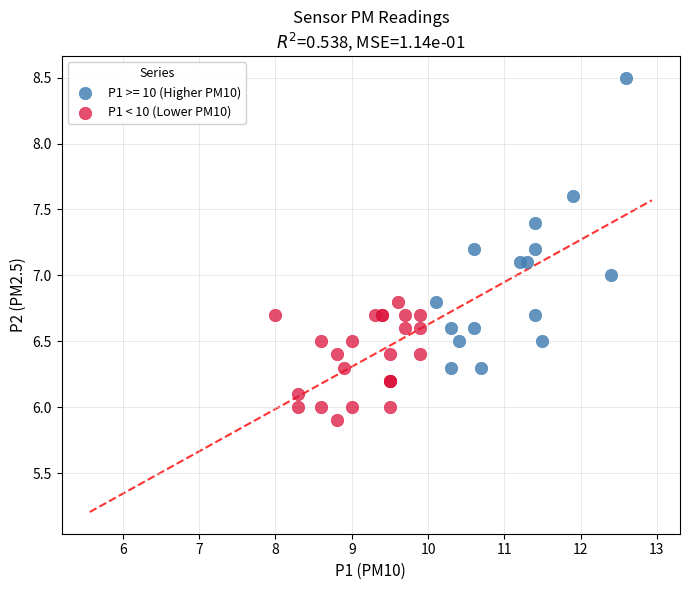

Which series contains the lowest Y value?

P1 < 10 (Lower PM10)